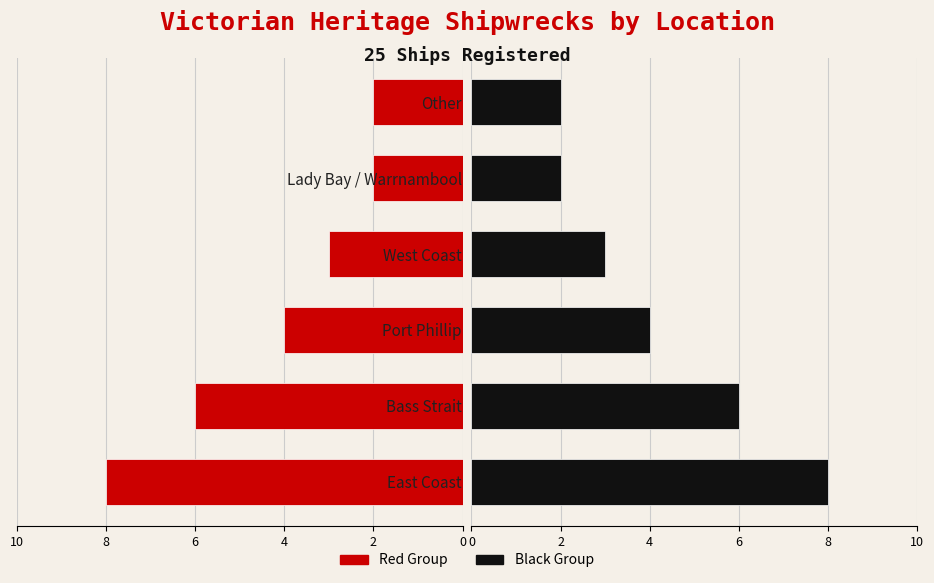

What is the highest value of the Black Group series?

8